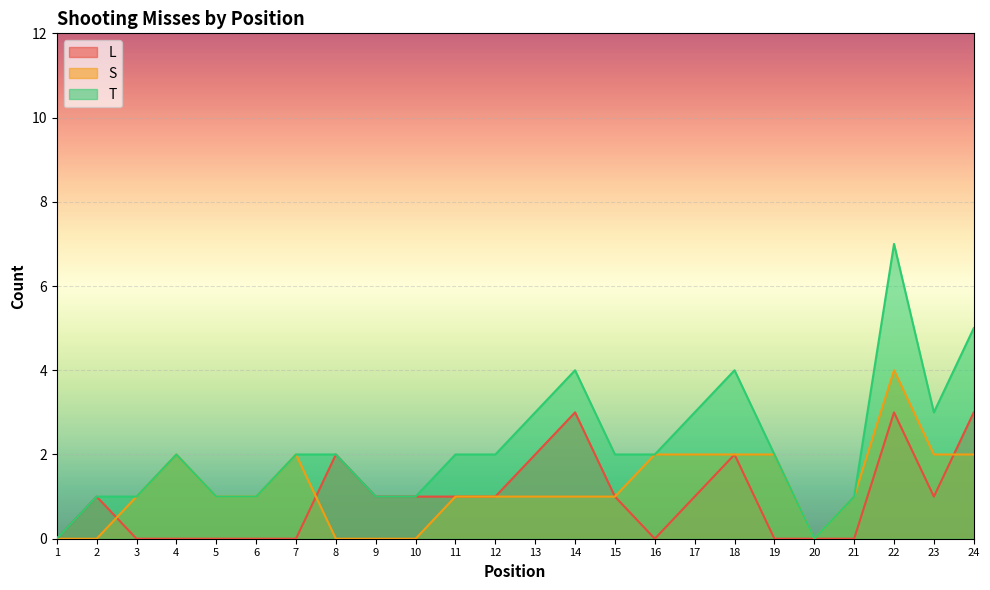

What is the value of the T point at the 11th from the left?

2